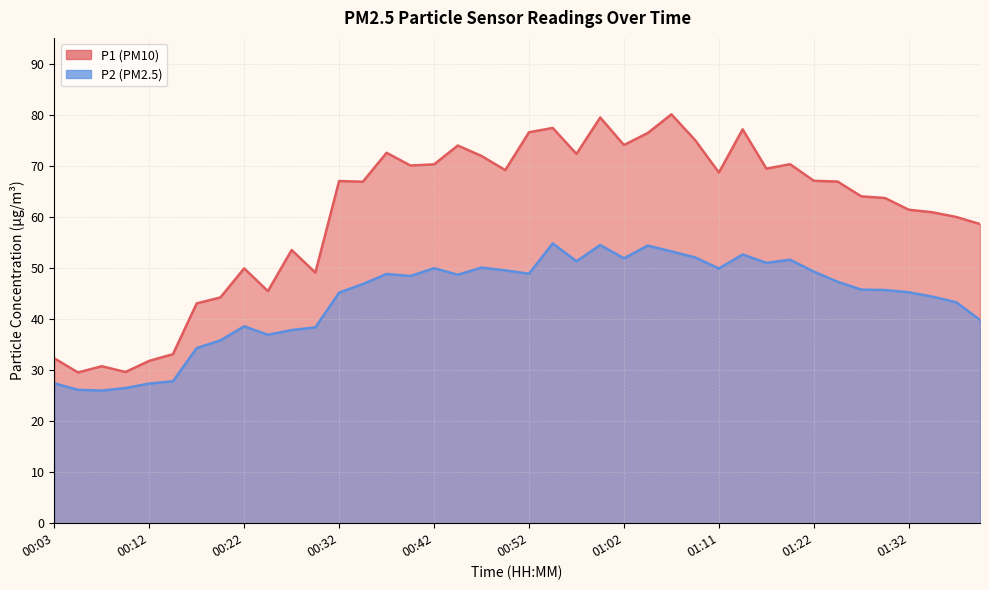

True or false: P2 and P1 cross at least once.

False